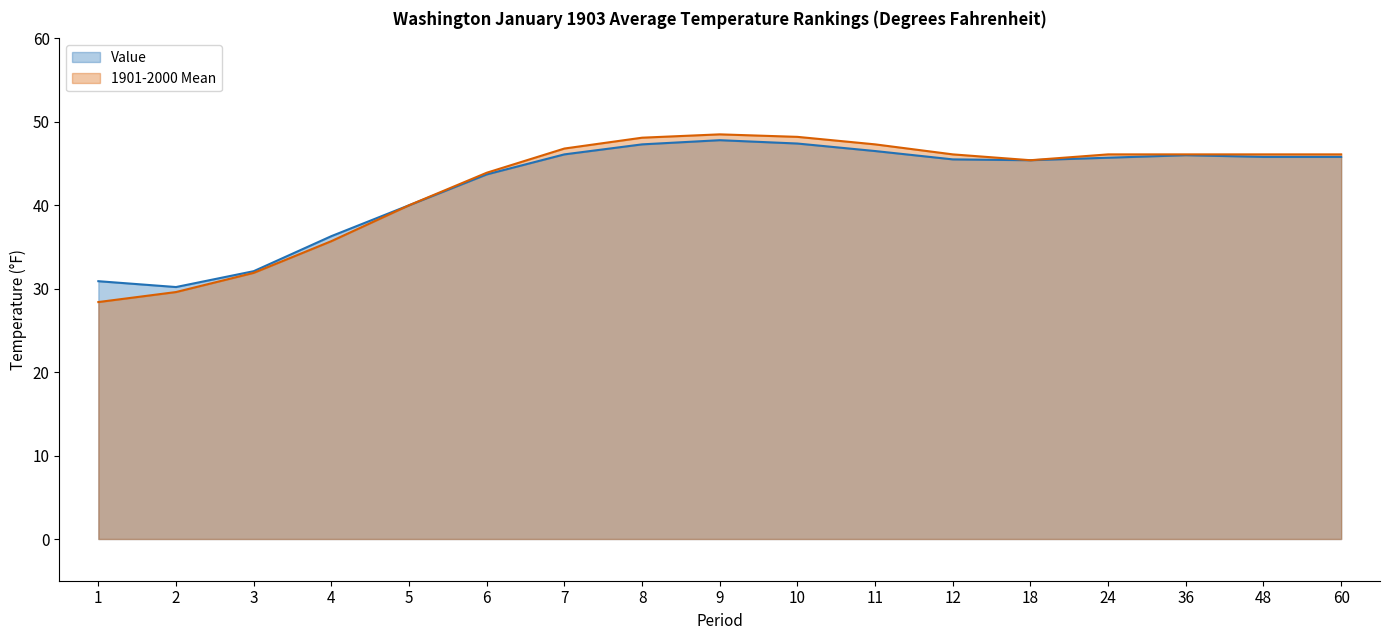

Between 60 and 6, which is larger?

60